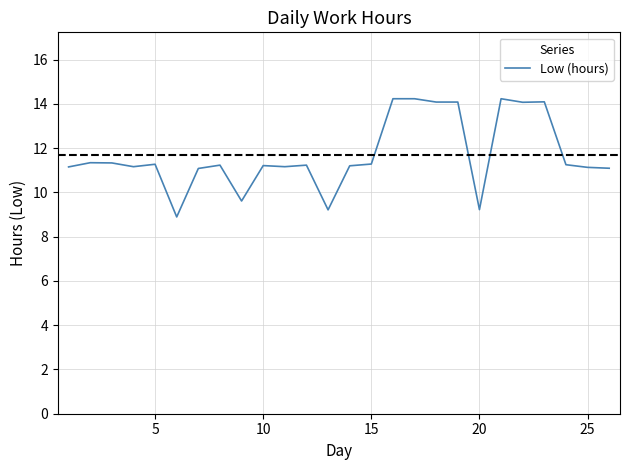

What is the greatest value displayed?

14.2